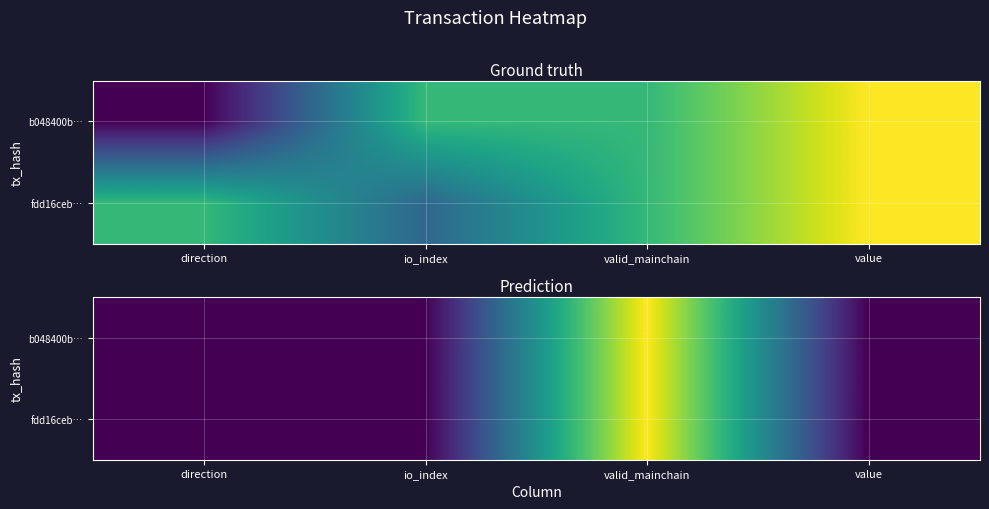

What is the difference between the highest and lowest values at valid_mainchain?

2038876